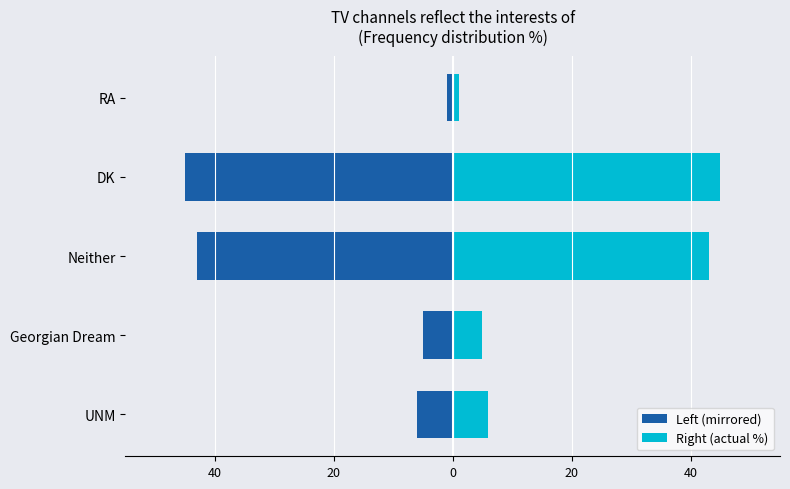

How many data points in Right (actual %) are less than 6?

2